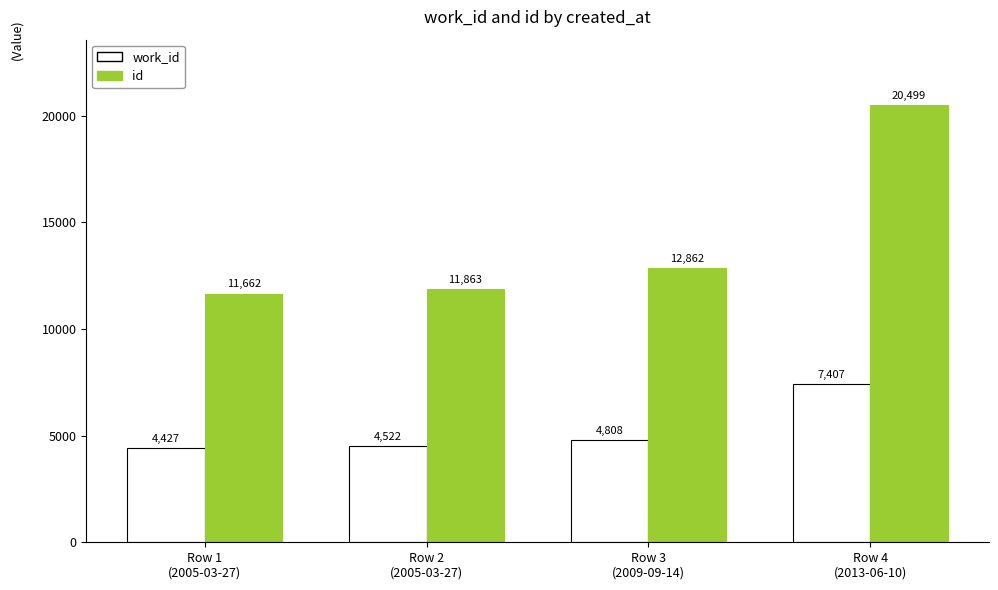

What is the difference between the id values at Row 1
(2005-03-27) and Row 2
(2005-03-27)?

201